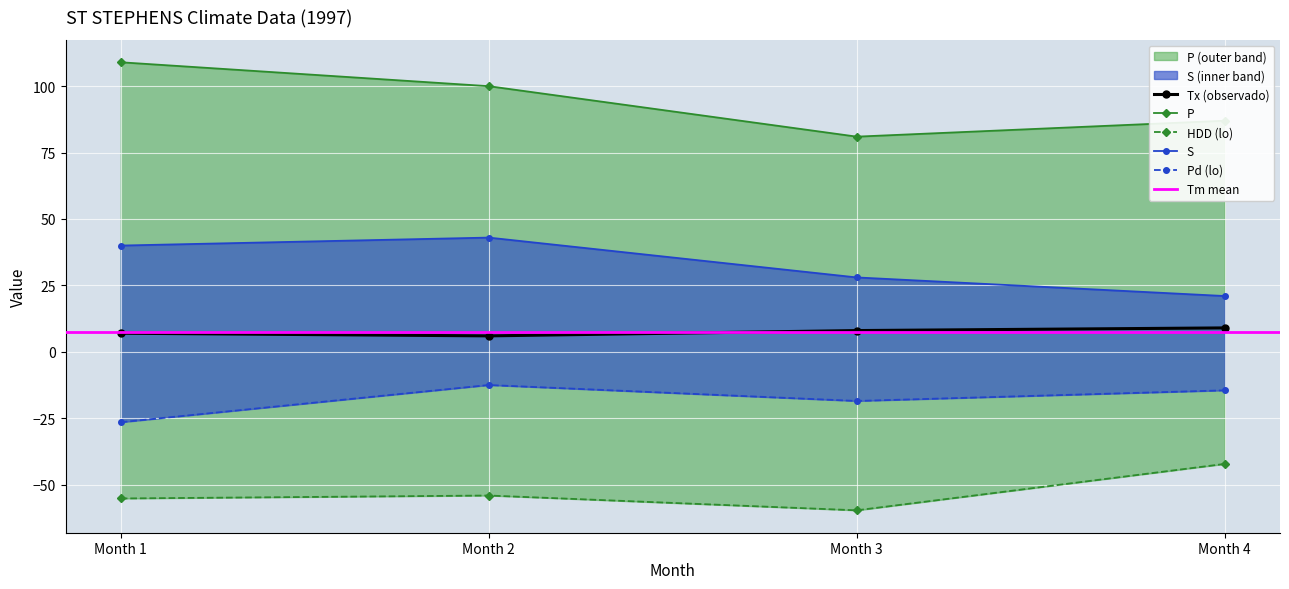

The value of S at Month 4 is 12.4. True or false?

False